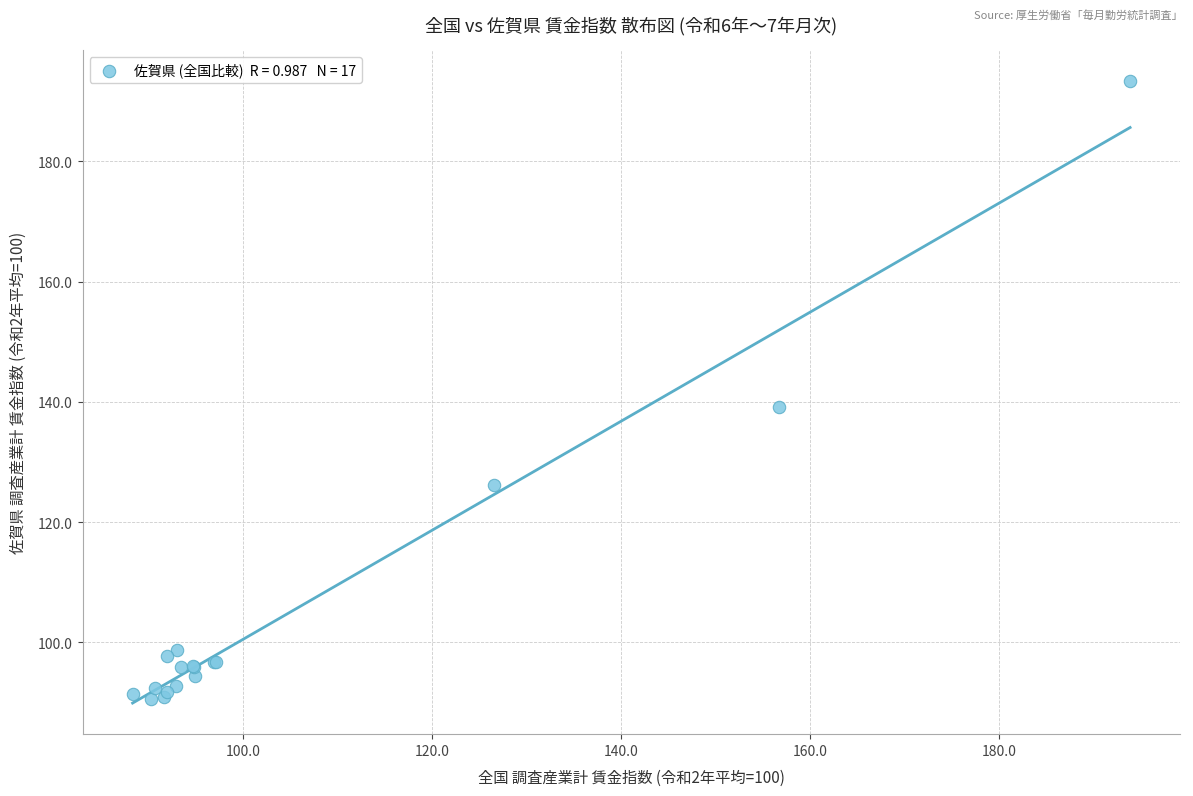

What Y value in the scatter plot is closest to 141?

139.2